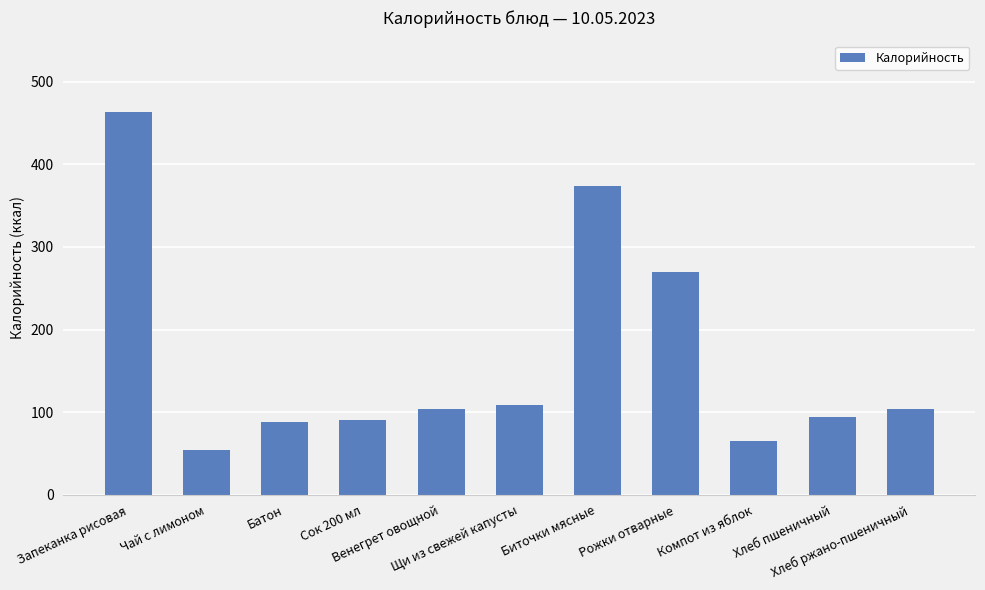

Are the bars horizontal?

No